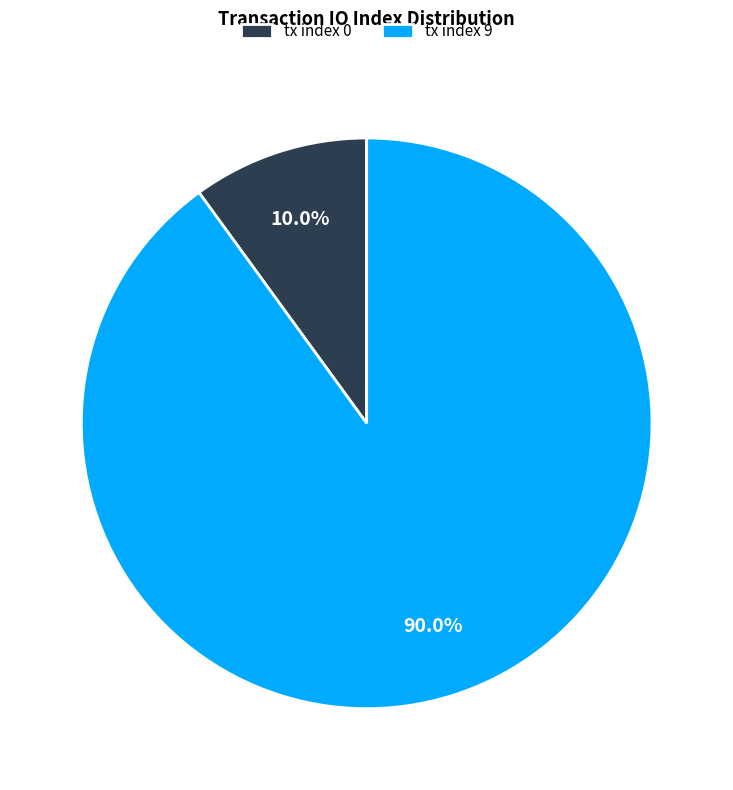

What is the majority slice?

tx index 9